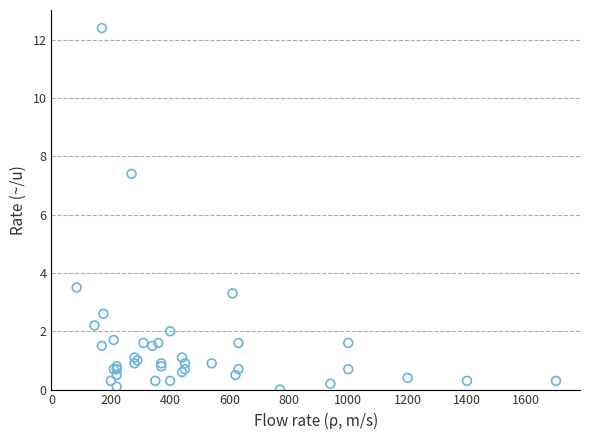

What Y value in the scatter plot is closest to 6?

7.4